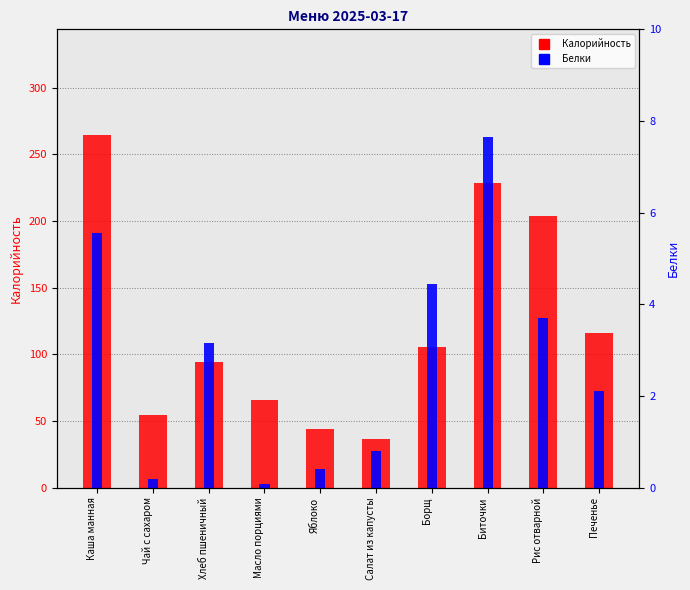

Does the chart contain stacked bars?

No